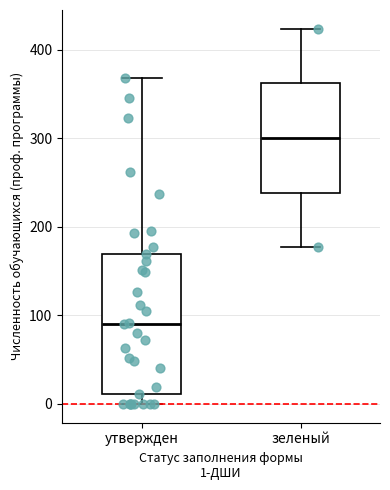

Reading left to right, read every box against the y-axis: the position of its median line, the range the box covers, and the ends of its whiskers. The values are not printed on the chart, so give them approximately, as read against the axis.

утвержден: median 90, box 10 to 170, whiskers 0 to 370
зеленый: median 300, box 240 to 360, whiskers 180 to 420